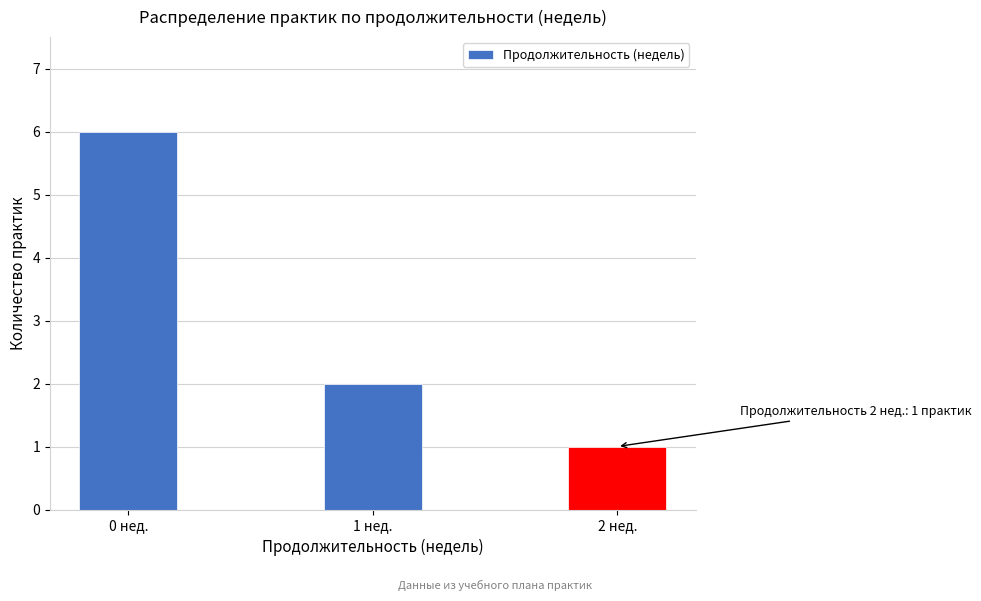

Reading left to right, what are all the values shown in this chart?

0 нед.=6	1 нед.=2	2 нед.=1